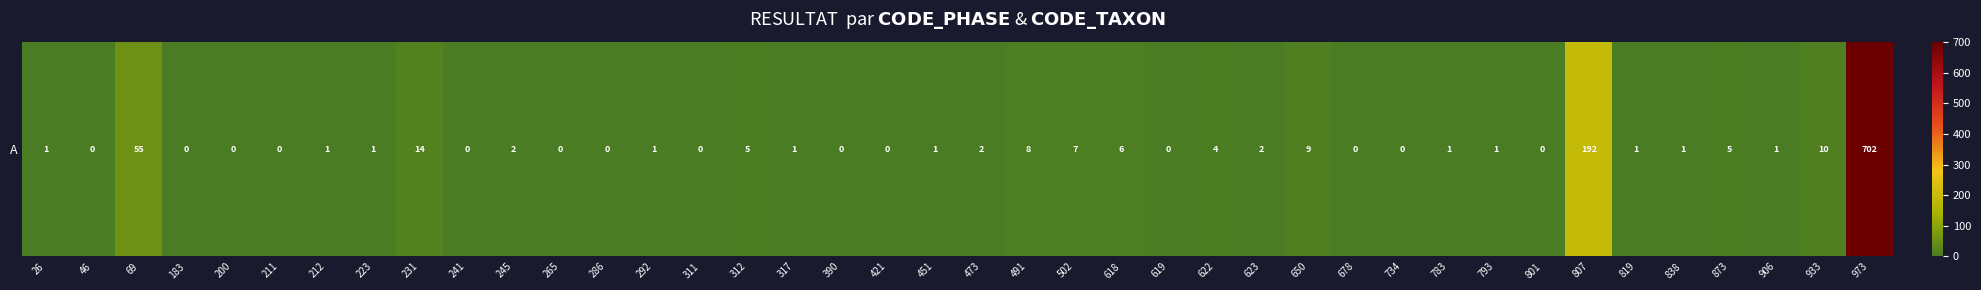

What is the greatest value displayed?

702